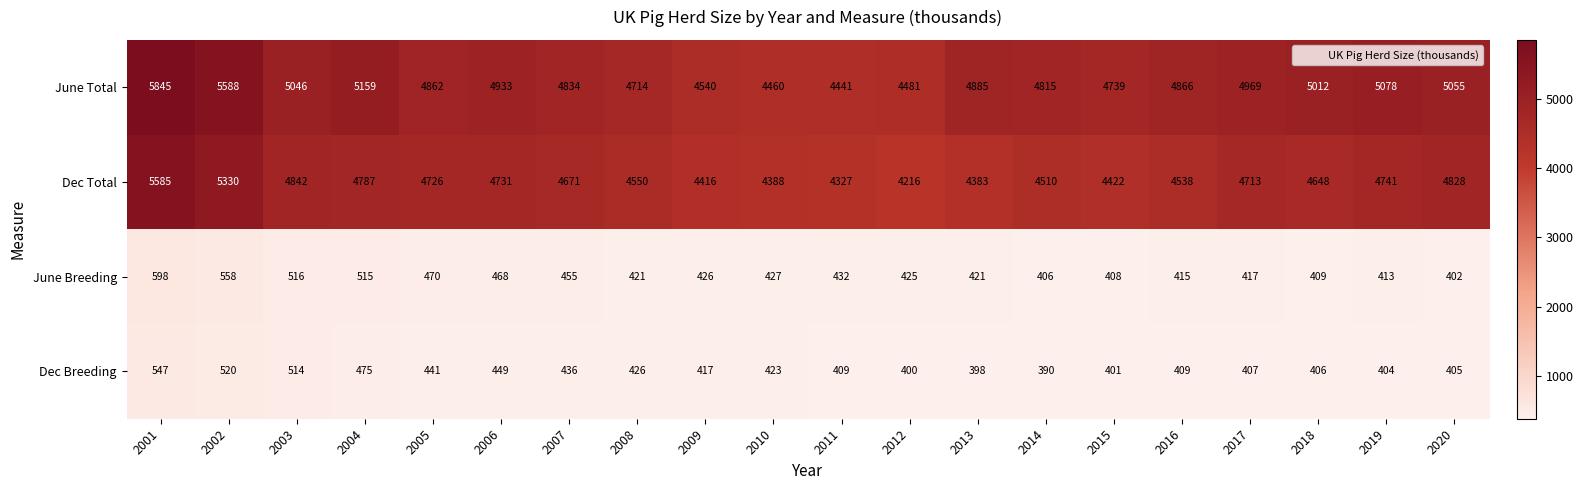

At which label is June Total closest to 5143?

2004